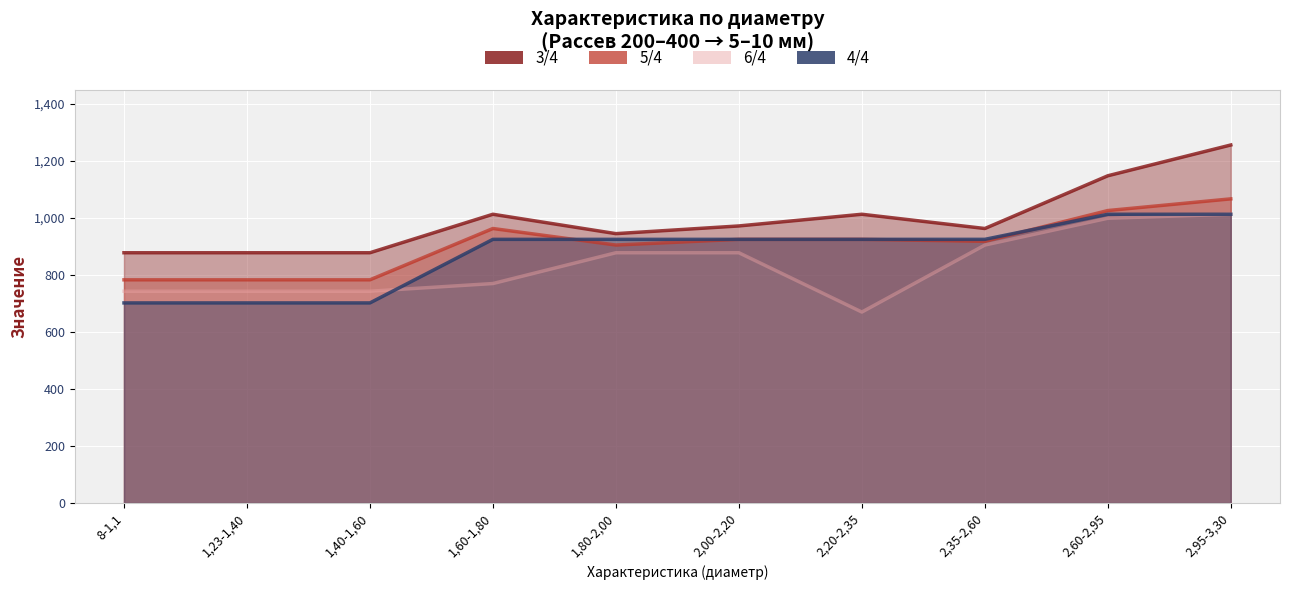

The value of 3/4 at 2,95-3,30 is 792. True or false?

False